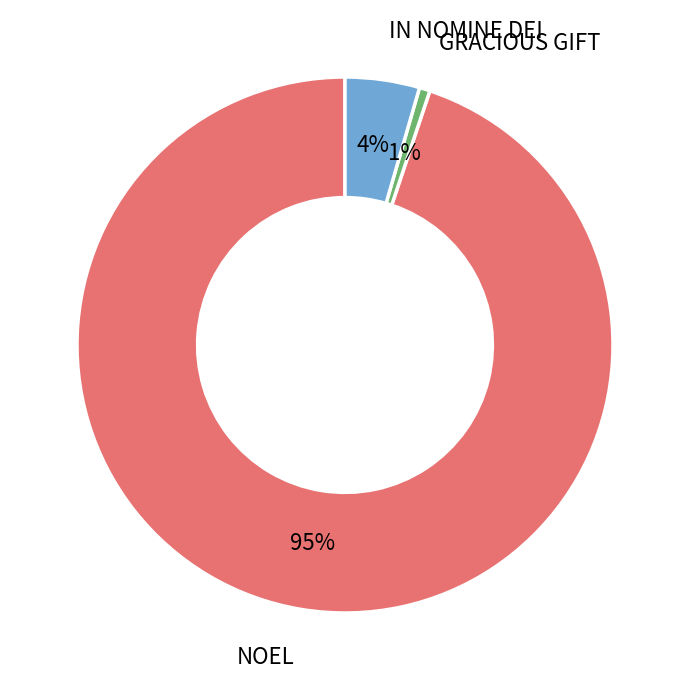

True or false: IN NOMINE DEI accounts for 16% of the total.

False